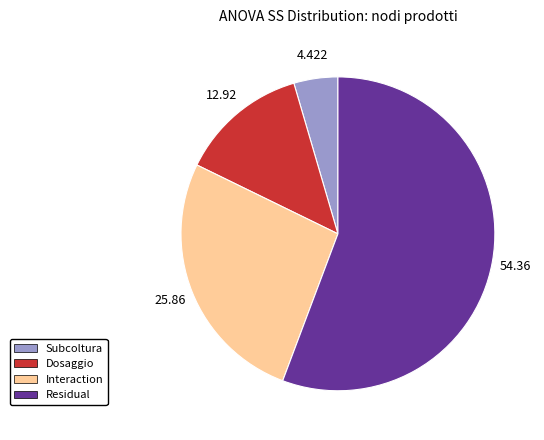

What is the smallest slice in the pie chart?

Subcoltura